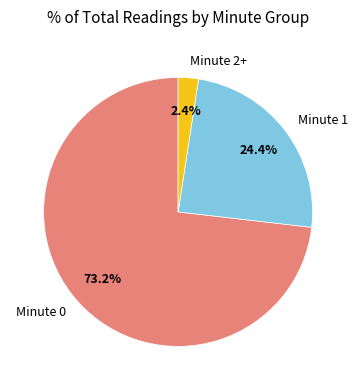

Is there any slice that represents more than half of the pie?

Yes